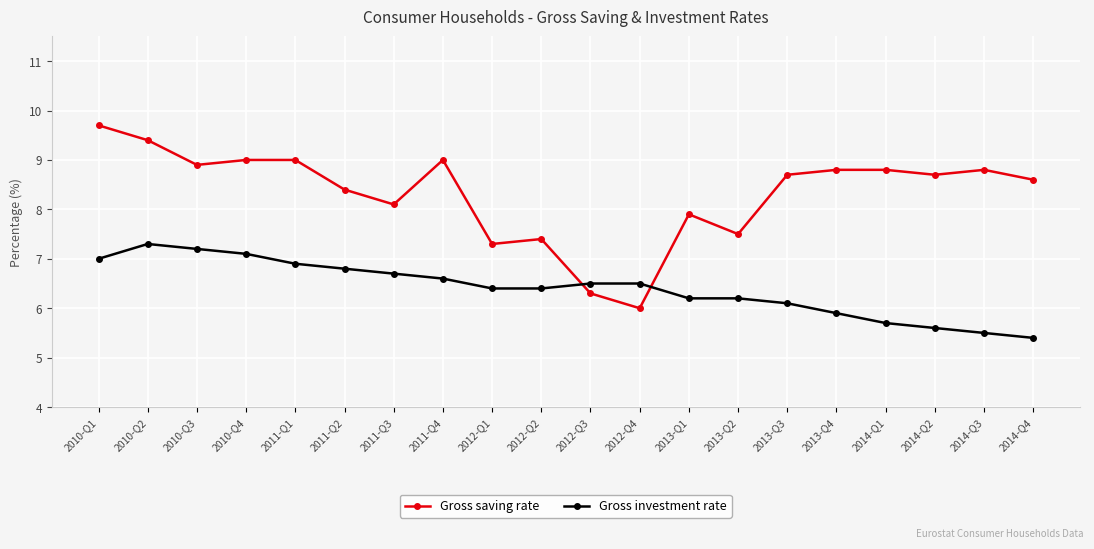

What position from the right is 2010-Q4?

17